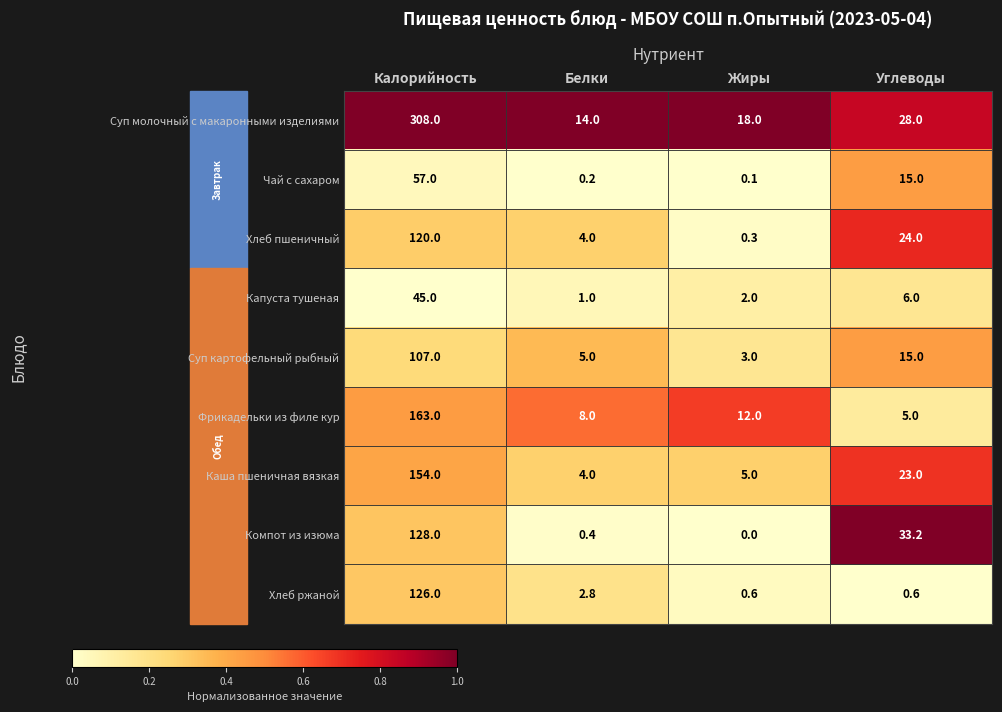

What is the difference between the maximum and minimum values in the Хлеб ржаной series?

125.4